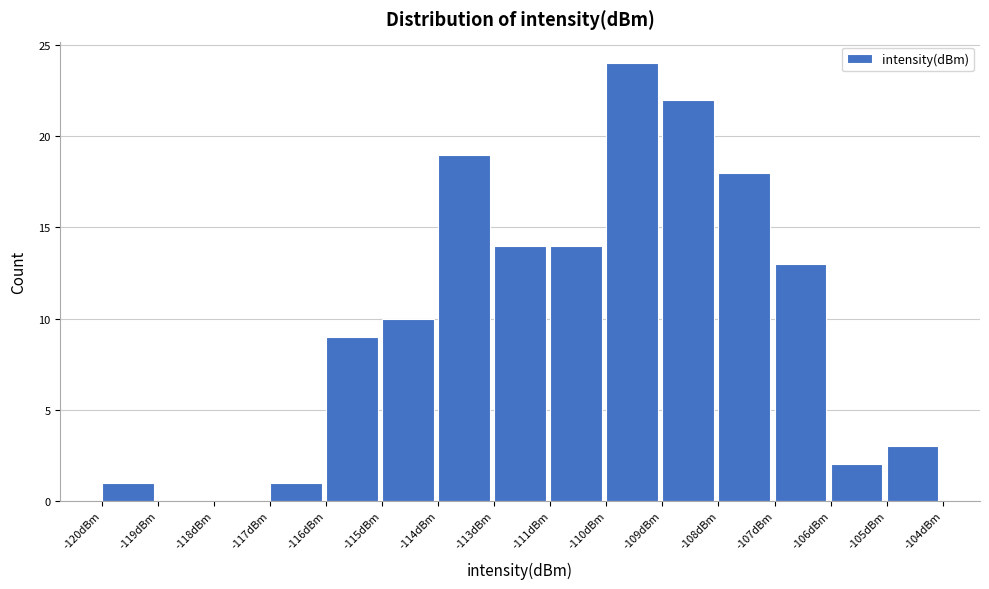

Reading left to right, what are all the values shown in this chart?

-120dBm=1	-119dBm=0	-118dBm=0	-117dBm=1	-116dBm=9	-115dBm=10	-114dBm=19	-113dBm=14	-111dBm=14	-110dBm=24	-109dBm=22	-108dBm=18	-107dBm=13	-106dBm=2	-105dBm=3